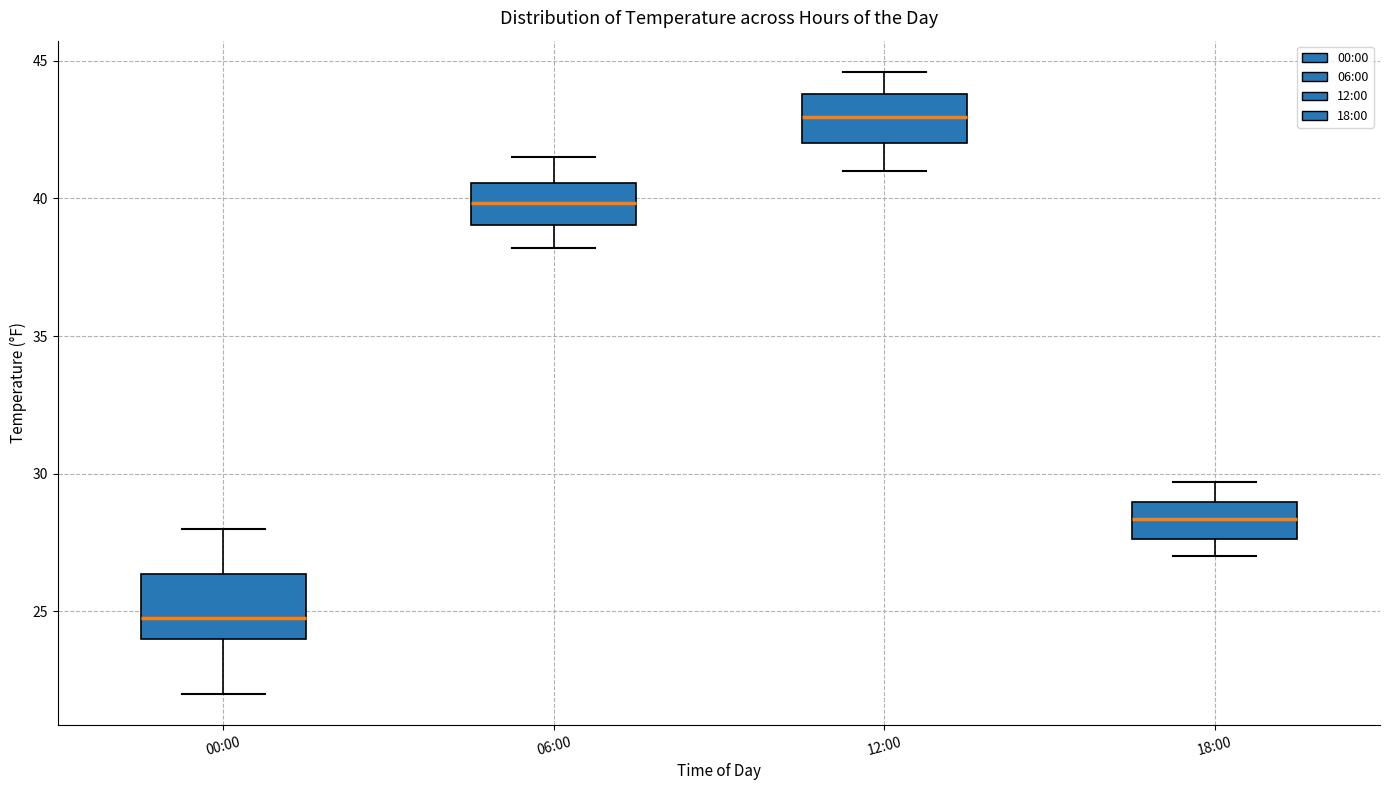

Reading left to right, read every box against the y-axis: the position of its median line, the range the box covers, and the ends of its whiskers. The values are not printed on the chart, so give them approximately, as read against the axis.

00:00: median 25.0, box 24.0 to 26.5, whiskers 22.0 to 28.0
06:00: median 40.0, box 39.0 to 40.5, whiskers 38.0 to 41.5
12:00: median 43.0, box 42.0 to 44.0, whiskers 41.0 to 44.5
18:00: median 28.5, box 27.5 to 29.0, whiskers 27.0 to 29.5